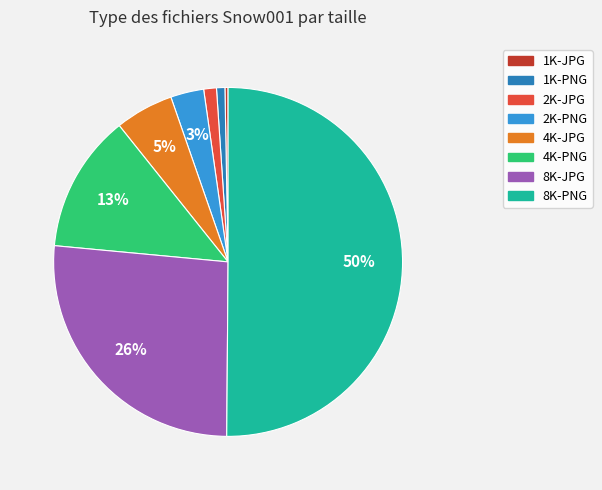

Is it true that 4K-JPG is 5% of the pie?

True